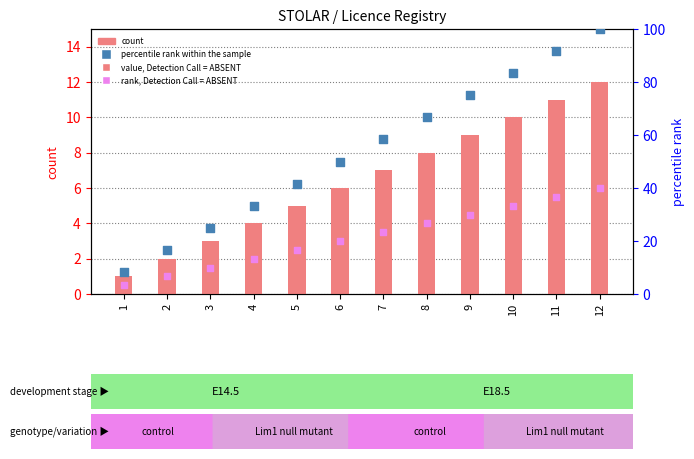

Which series contains the highest Y value?

percentile rank within the sample